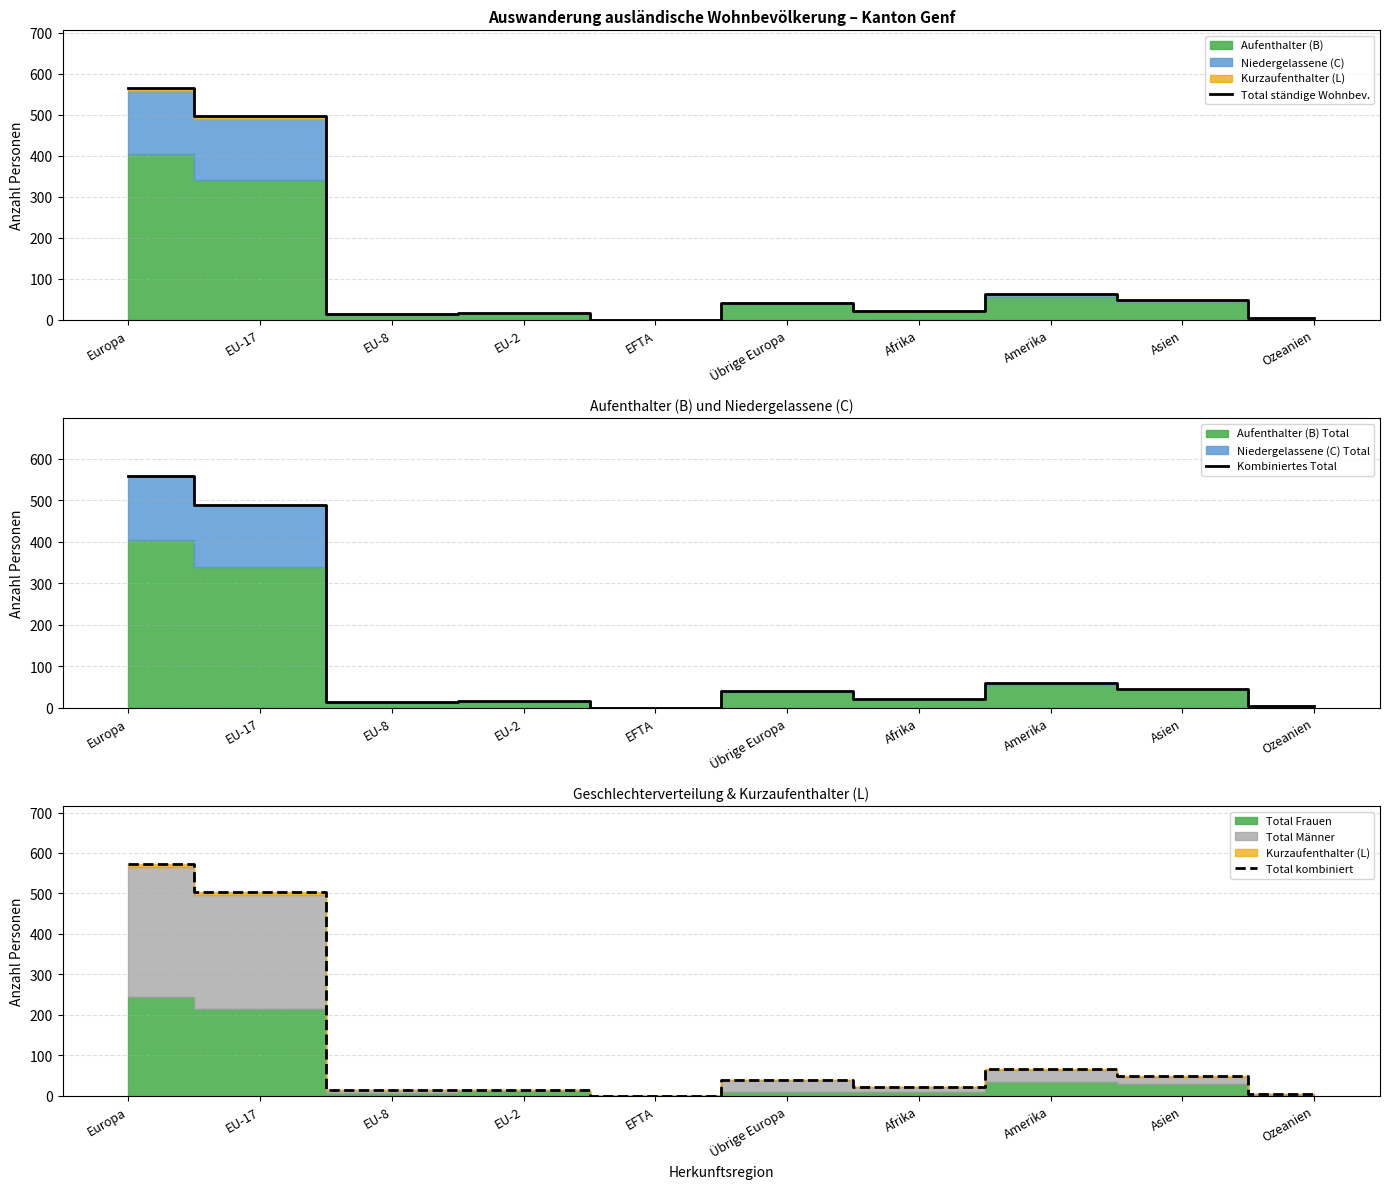

What is the label of the 1st point from the left?

Europa